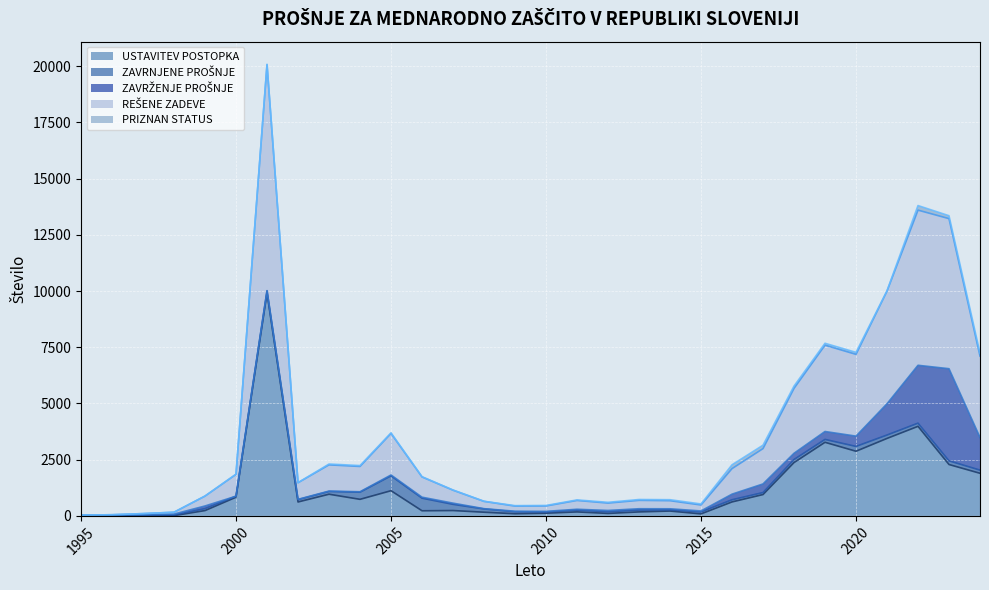

List the series in order of their peak value, lowest first.

PRIZNAN STATUS, ZAVRNJENE PROŠNJE, ZAVRŽENJE PROŠNJE, USTAVITEV POSTOPKA, REŠENE ZADEVE